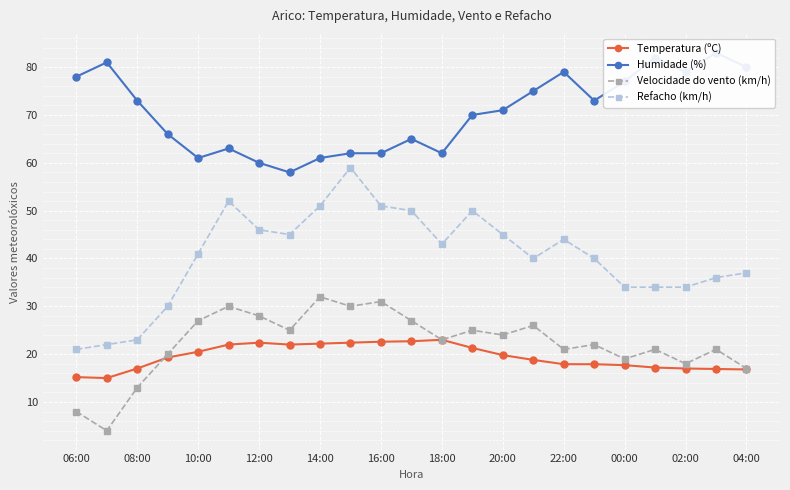

The Refacho (km/h) series shows 9.6 at 02:00. True or false?

False